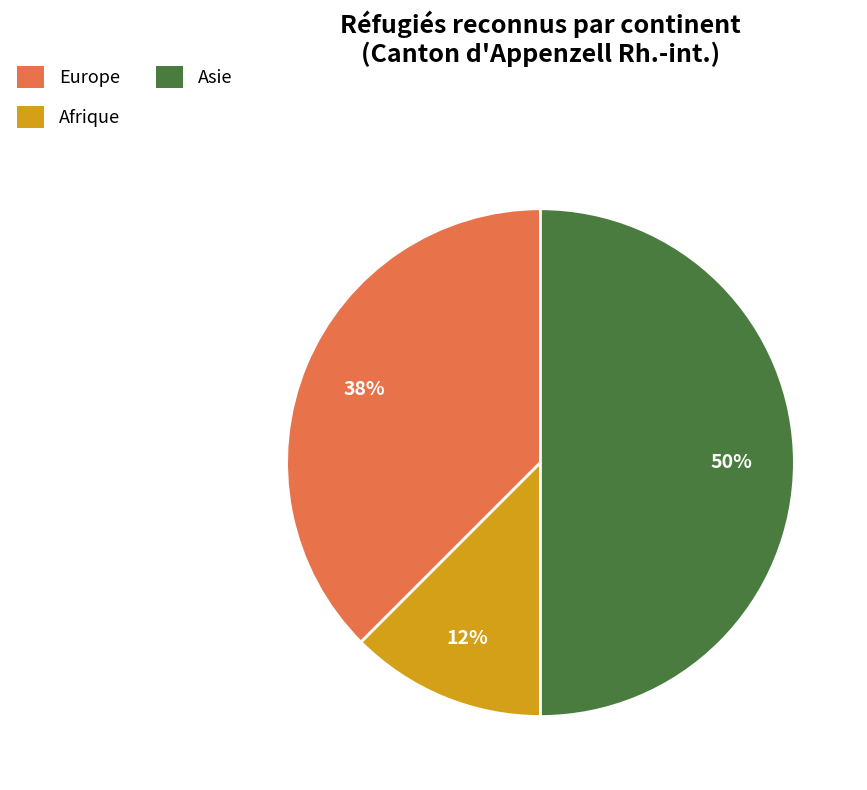

Which slice is the largest?

Asie